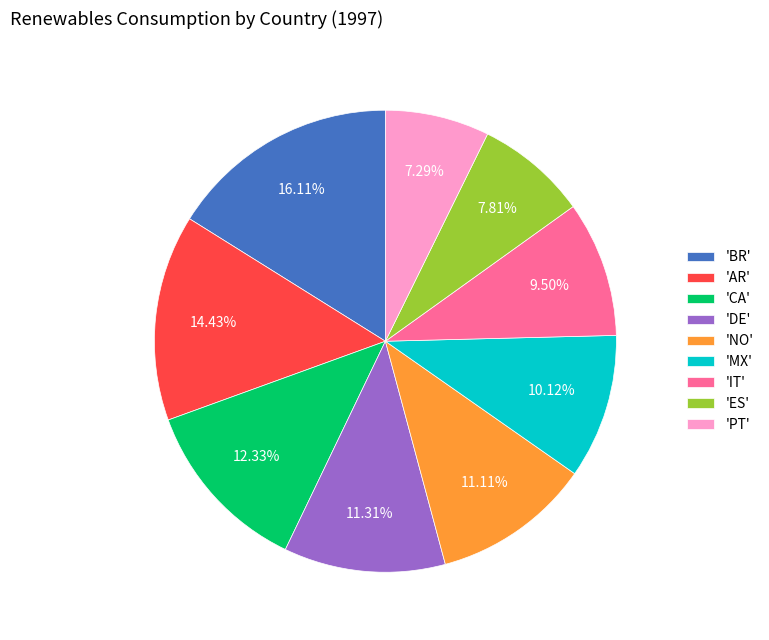

Between 'MX' and 'CA', which is larger?

'CA'